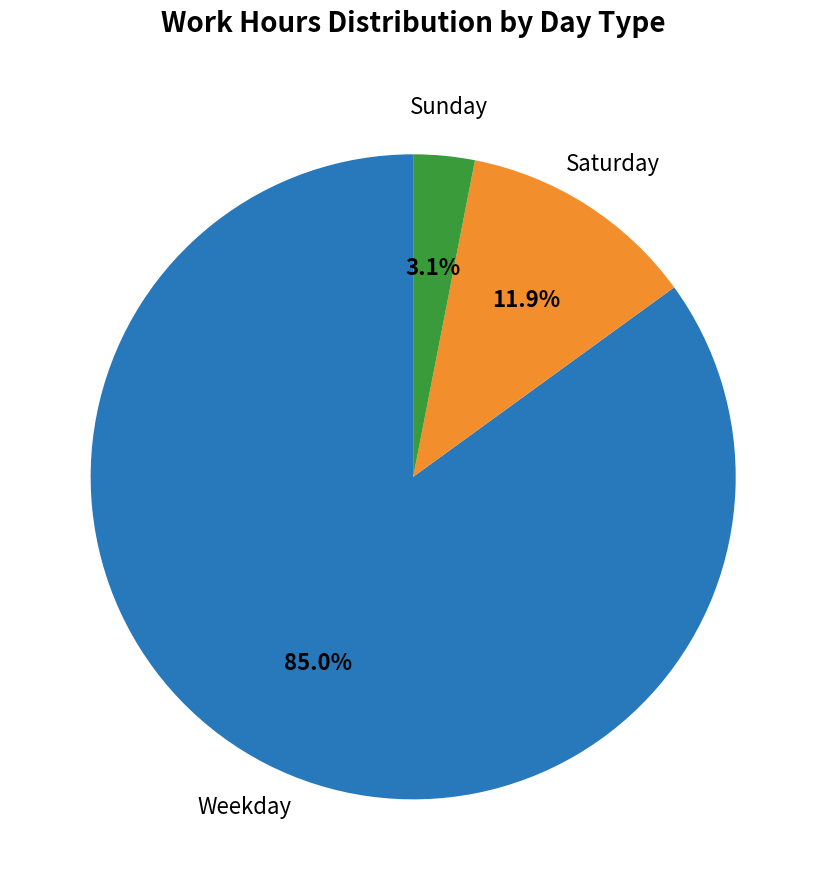

Is there any slice that represents more than half of the pie?

Yes